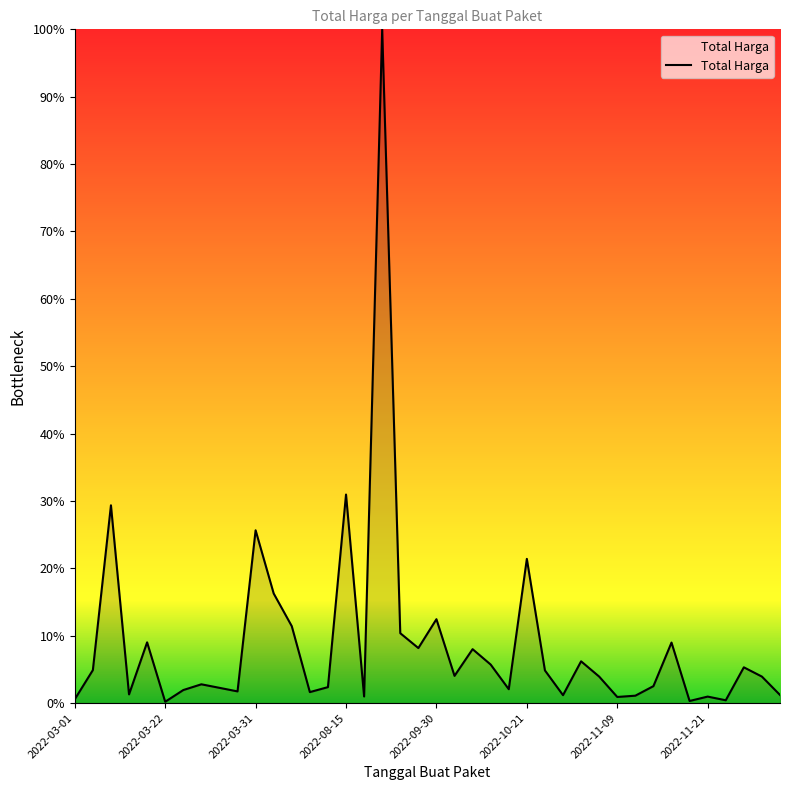

What is the difference between the maximum and minimum values?

99.8